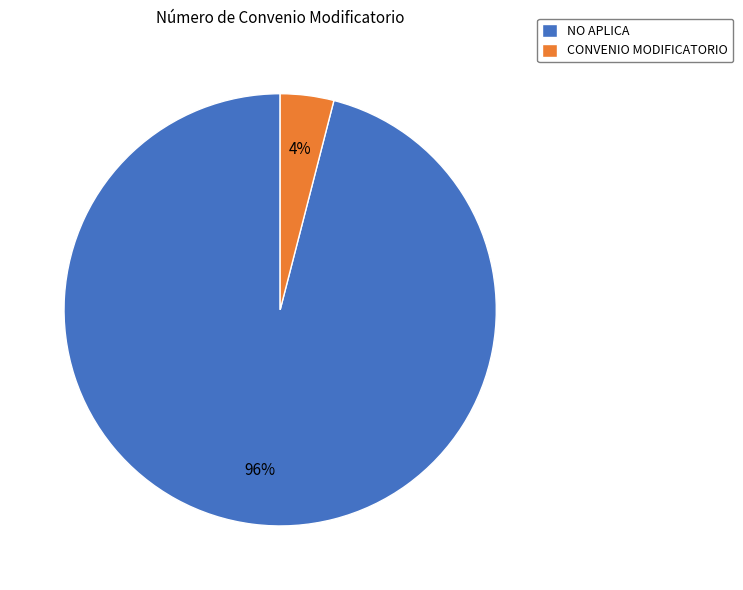

To the nearest percent, what is the difference between the NO APLICA and CONVENIO MODIFICATORIO slice percentages?

92%